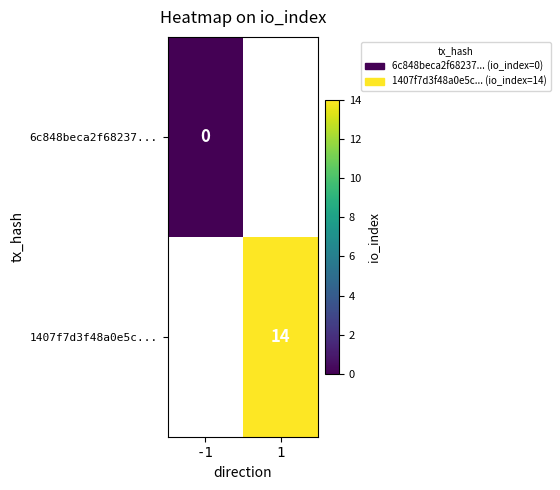

How many categories are shown in the chart?

2